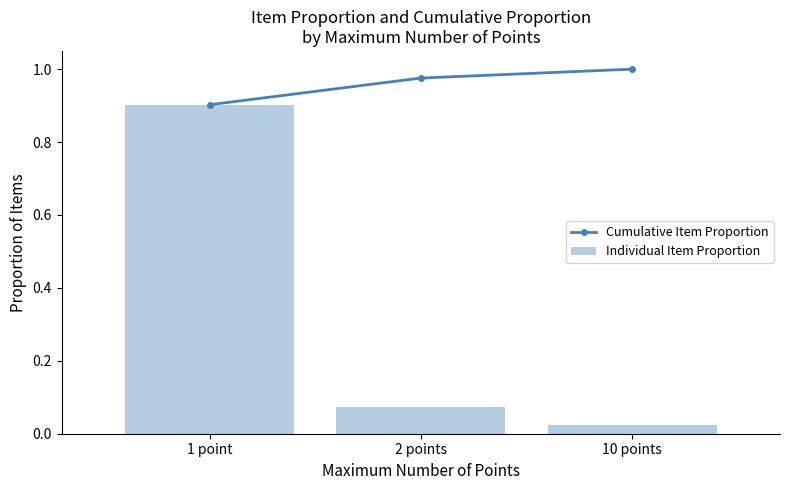

Which category has the lowest value in the Cumulative Item Proportion series?

1 point